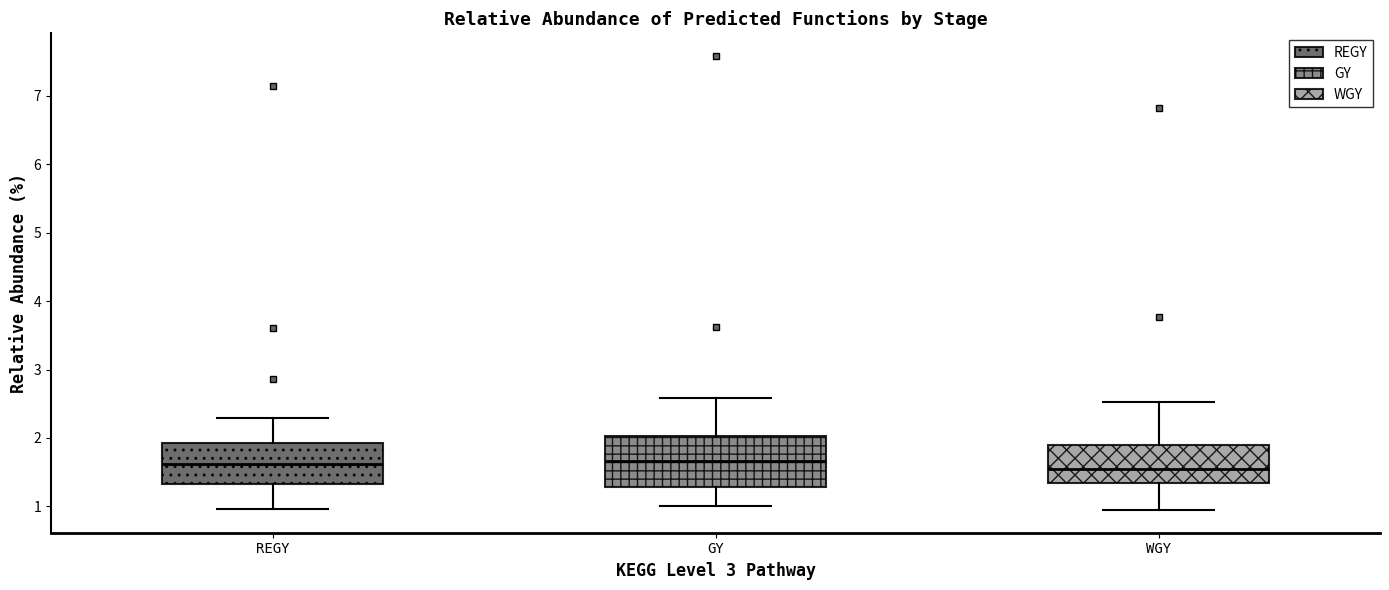

Reading left to right, transcribe this box plot: for each box, give where its median line is, the range the box spans, and where its two whiskers end, as read against the y-axis. The values are not printed on the chart, so give them approximately, as read against the axis.

REGY: median 1.6, box 1.3 to 1.9, whiskers 1.0 to 2.3
GY: median 1.7, box 1.3 to 2.0, whiskers 1.0 to 2.6
WGY: median 1.6, box 1.3 to 1.9, whiskers 0.9 to 2.5